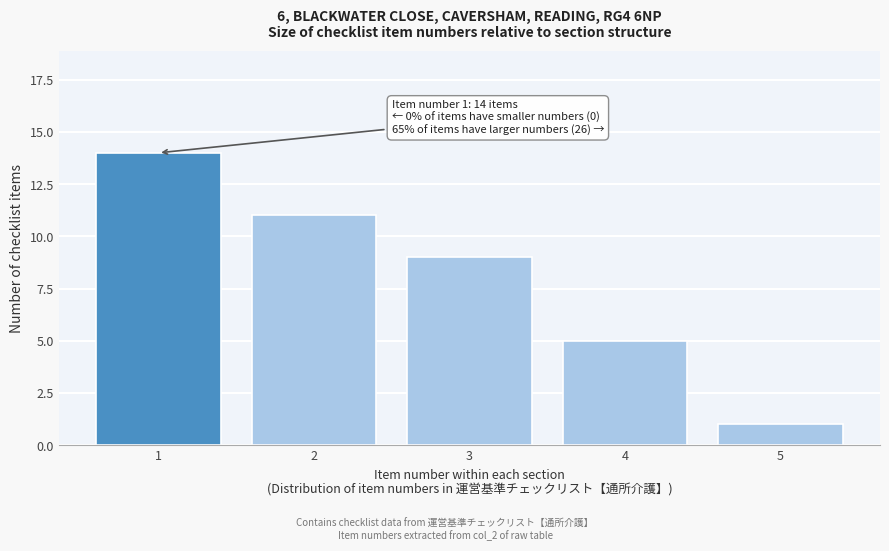

Reading left to right, what are all the values shown in this chart?

14	11	9	5	1